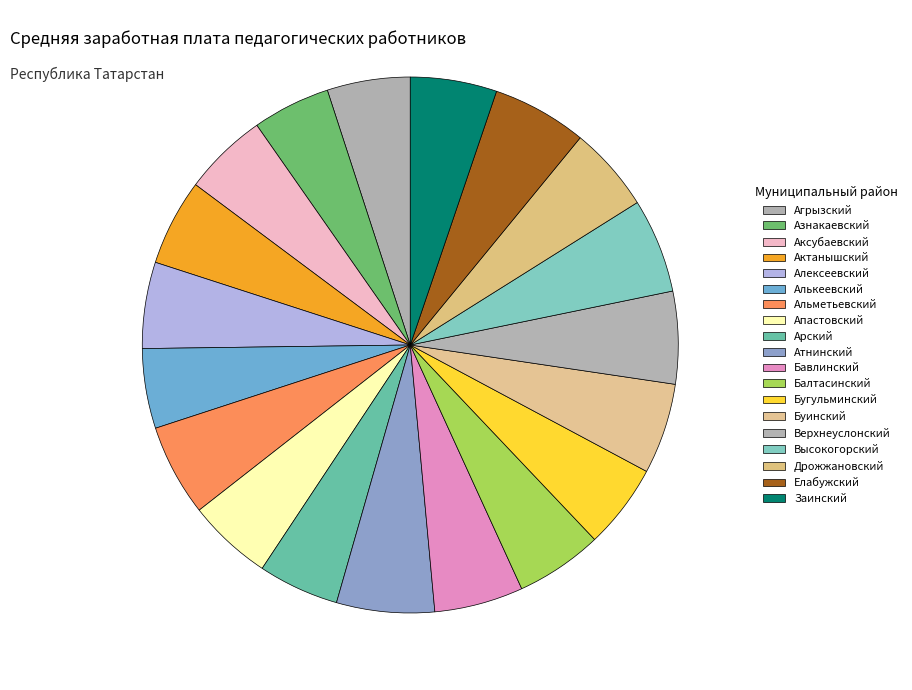

Is it true that Буинский is 12% of the pie?

False